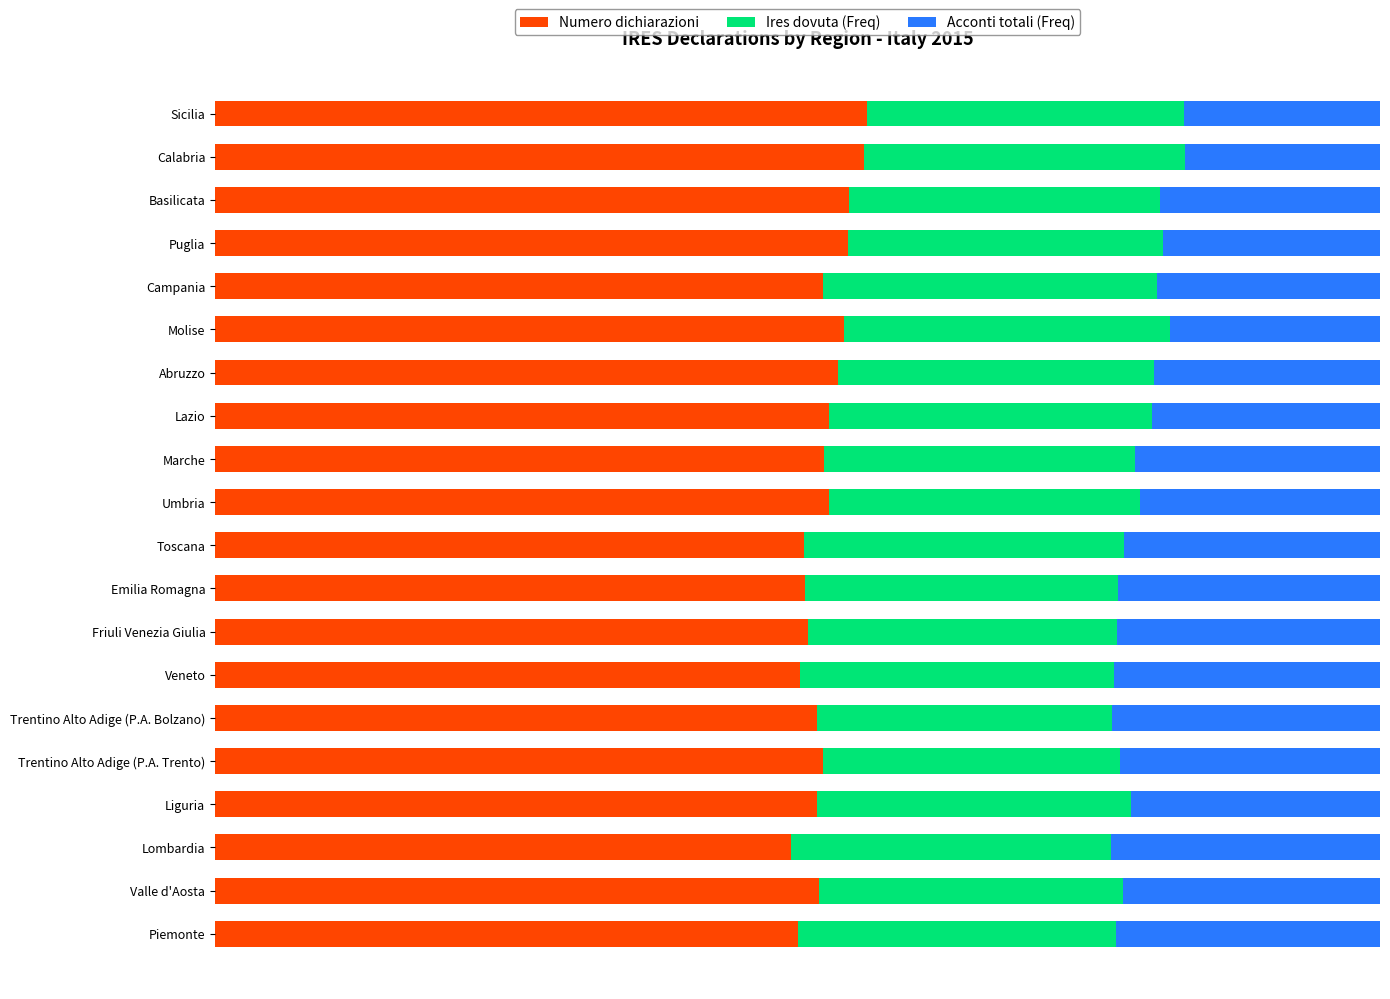

Rank the series by their maximum value, from lowest to highest.

Acconti totali (Freq), Ires dovuta (Freq), Numero dichiarazioni